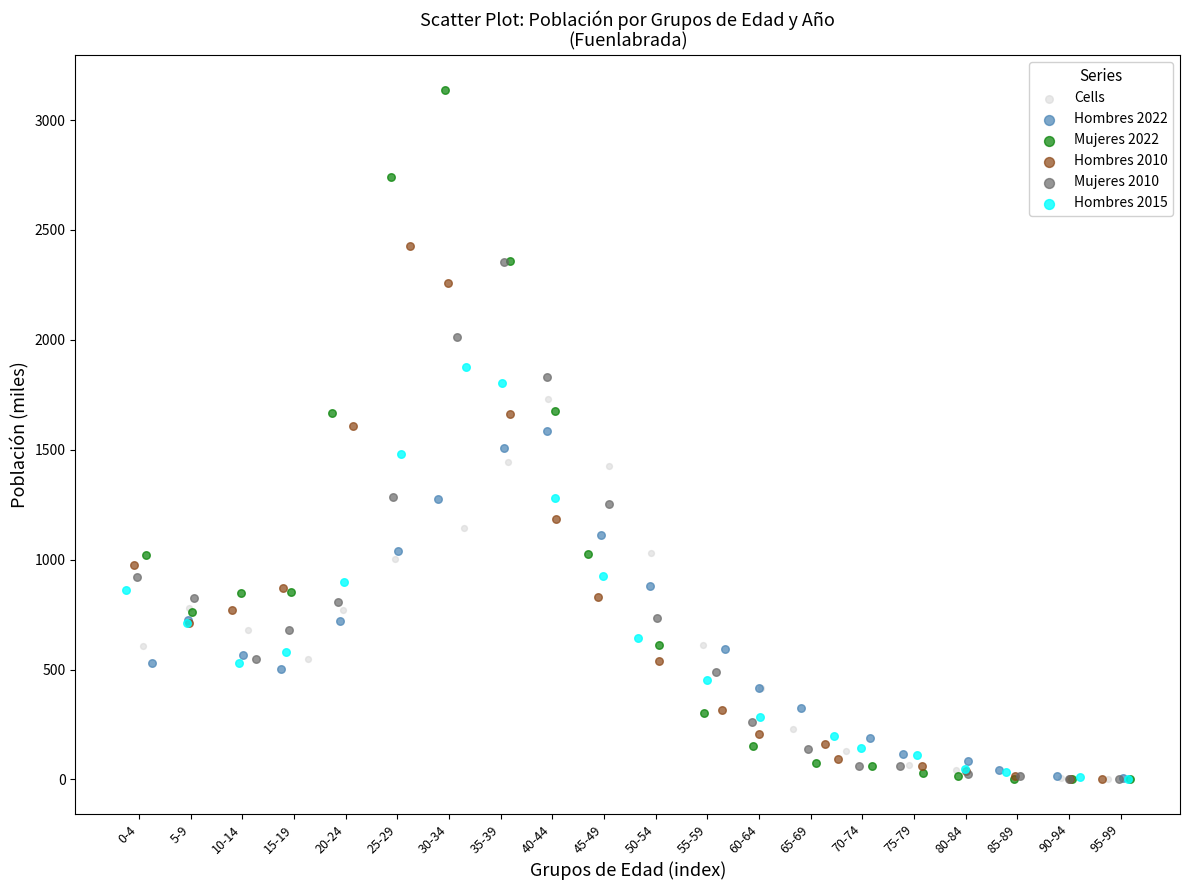

Which series contains the highest Y value?

Mujeres 2022